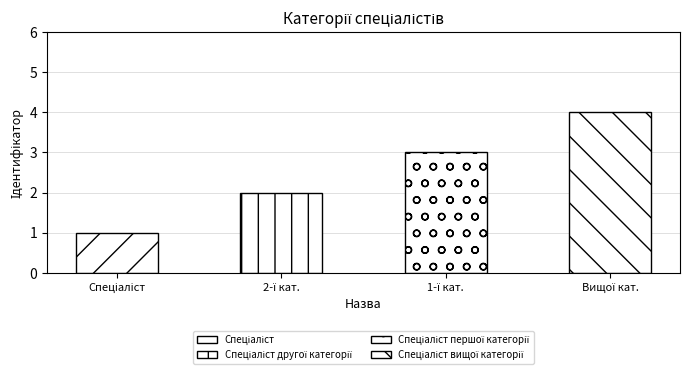

Count the values in the range 2 to 4.

3